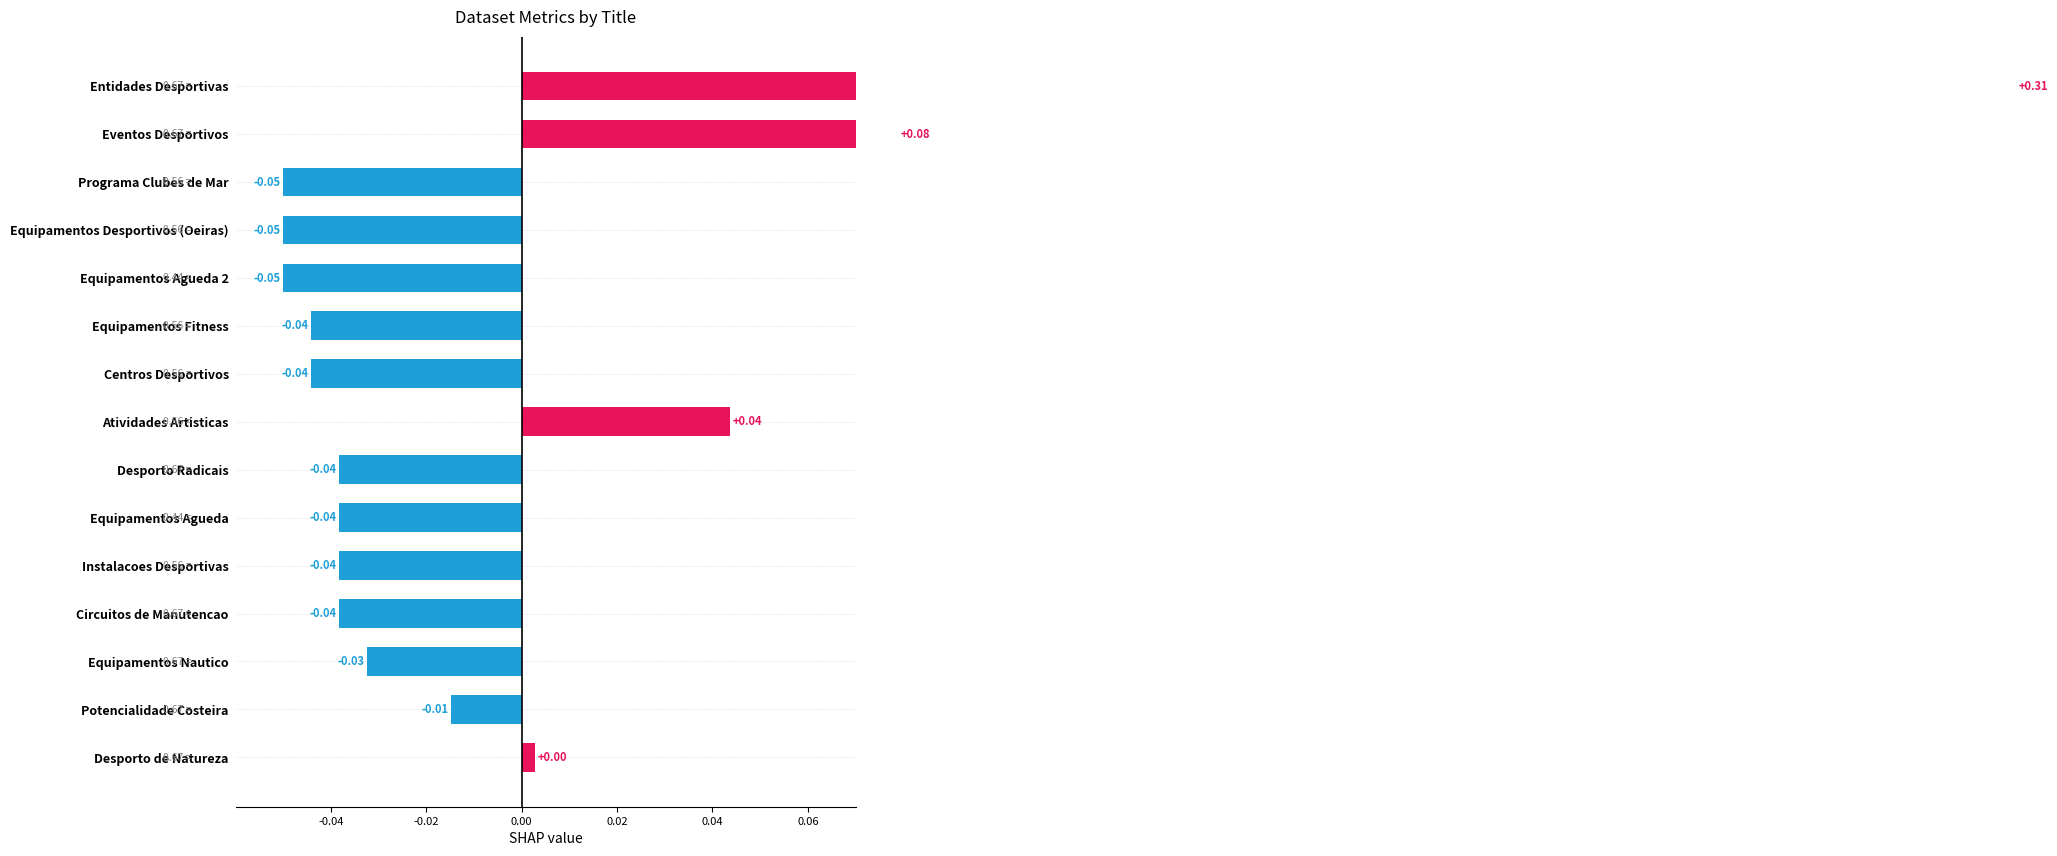

How many distinct data groups are displayed?

1